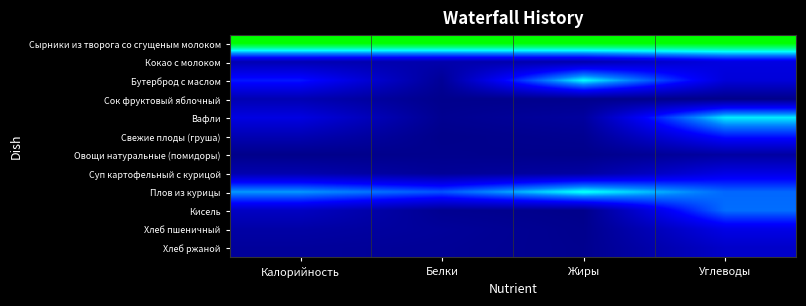

Reading right to left, what are all the values shown in this chart?

Сырники из творога со сгущеным молоком: Углеводы=1.0	Жиры=1.0	Белки=1.0	Калорийность=1.0
Кокао с молоком: Углеводы=0.2	Жиры=0.1	Белки=0.1	Калорийность=0.1
Бутерброд с маслом: Углеводы=0.2	Жиры=0.7	Белки=0.0	Калорийность=0.3
Сок фруктовый яблочный: Углеводы=0.0	Жиры=0.0	Белки=0.0	Калорийность=0.1
Вафли: Углеводы=0.6	Жиры=0.1	Белки=0.0	Калорийность=0.2
Свежие плоды (груша): Углеводы=0.3	Жиры=0.0	Белки=0.0	Калорийность=0.1
Овощи натуральные (помидоры): Углеводы=0.1	Жиры=0.0	Белки=0.0	Калорийность=0.0
Суп картофельный с курицой: Углеводы=0.2	Жиры=0.1	Белки=0.0	Калорийность=0.1
Плов из курицы: Углеводы=0.5	Жиры=0.7	Белки=0.4	Калорийность=0.5
Кисель: Углеводы=0.5	Жиры=0.0	Белки=0.0	Калорийность=0.1
Хлеб пшеничный: Углеводы=0.2	Жиры=0.0	Белки=0.0	Калорийность=0.1
Хлеб ржаной: Углеводы=0.2	Жиры=0.0	Белки=0.0	Калорийность=0.0